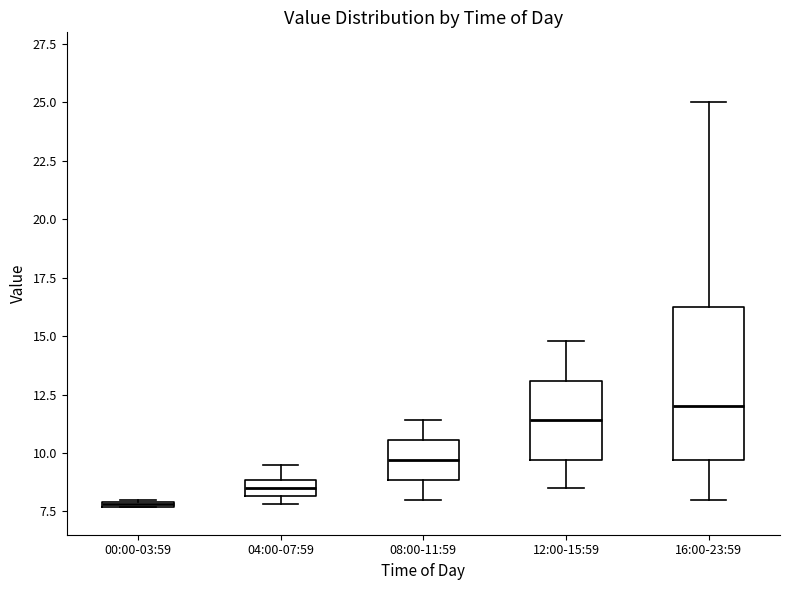

Where does the upper whisker of the box for 08:00-11:59 end on the y-axis? The values are not printed on the chart, so give them approximately, as read against the axis.

11.5